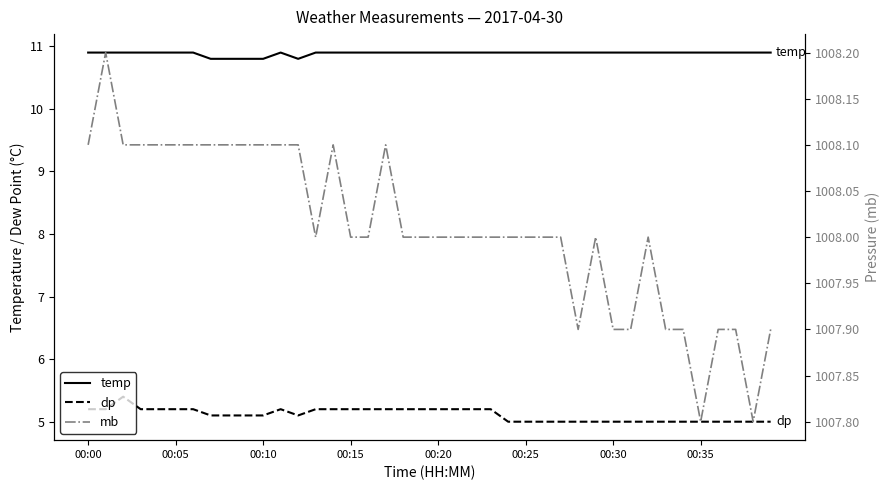

What is the average value of the dp series?

5.1